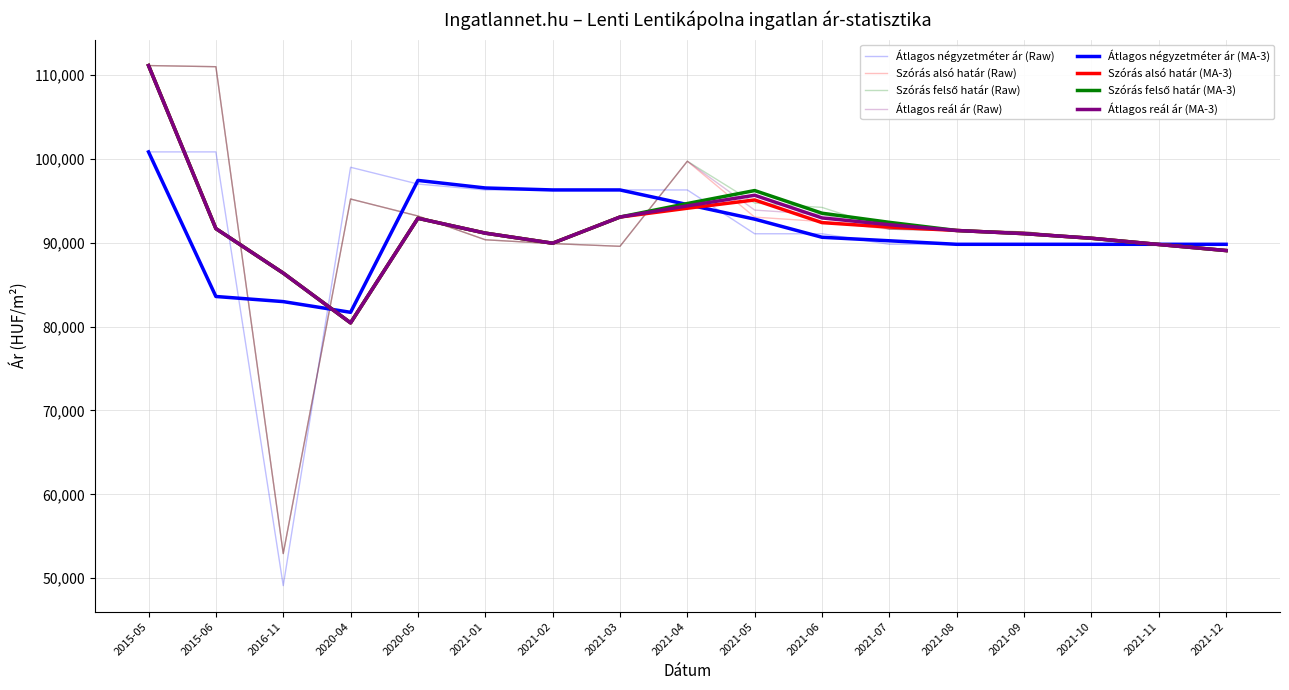

Does the chart have visible grid lines?

Yes